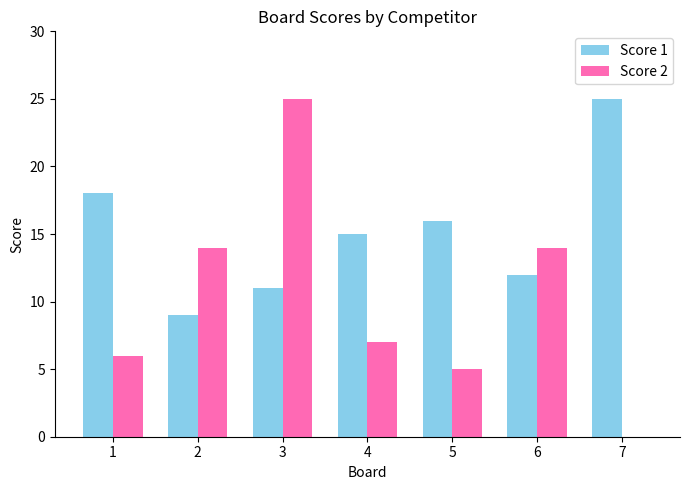

Is it true that Score 2 equals 7 at 4?

True